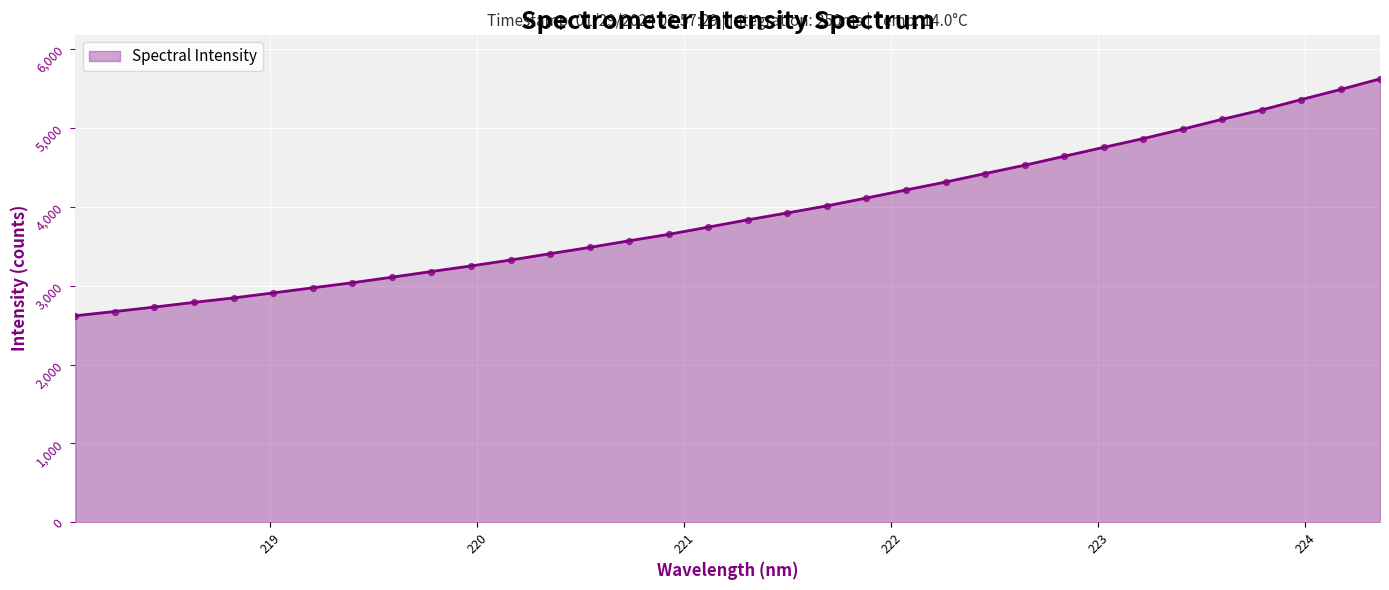

What is the greatest value displayed?

5623.8